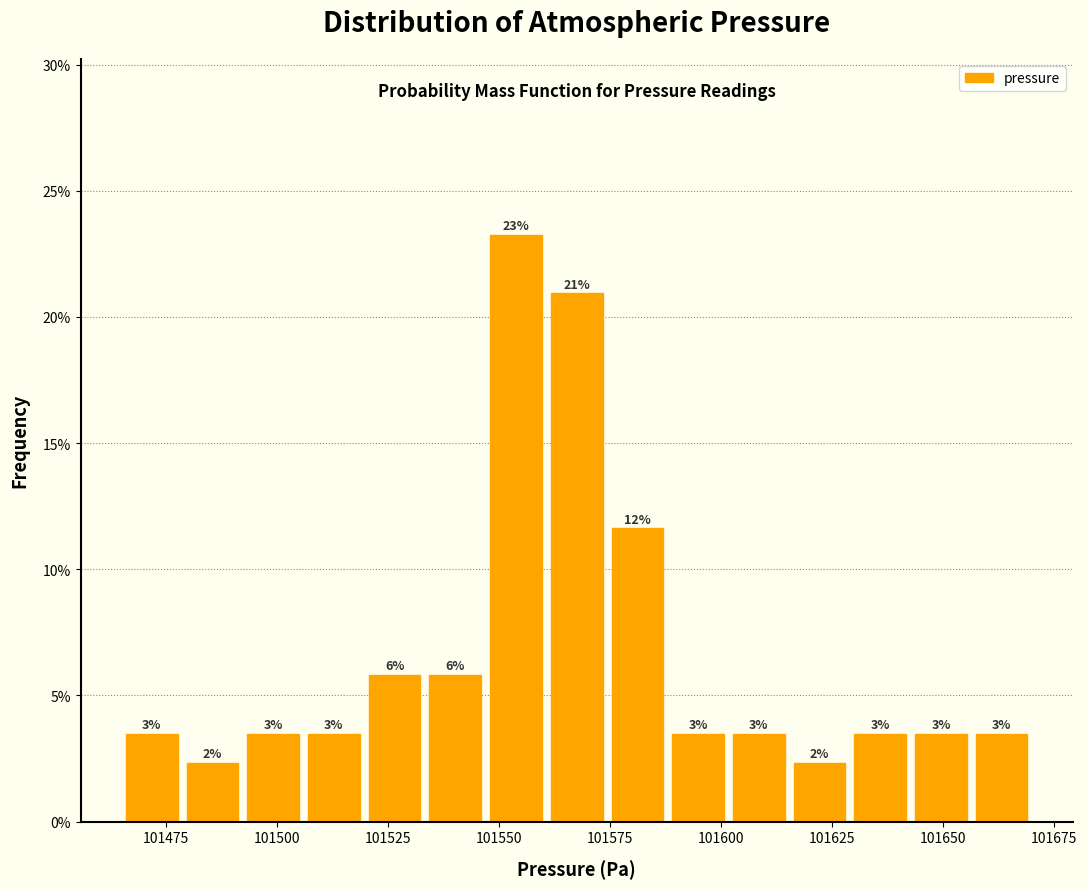

Around what value on the x-axis is the tallest bar? Give the approximate position of its centre, as read against the axis.

101555